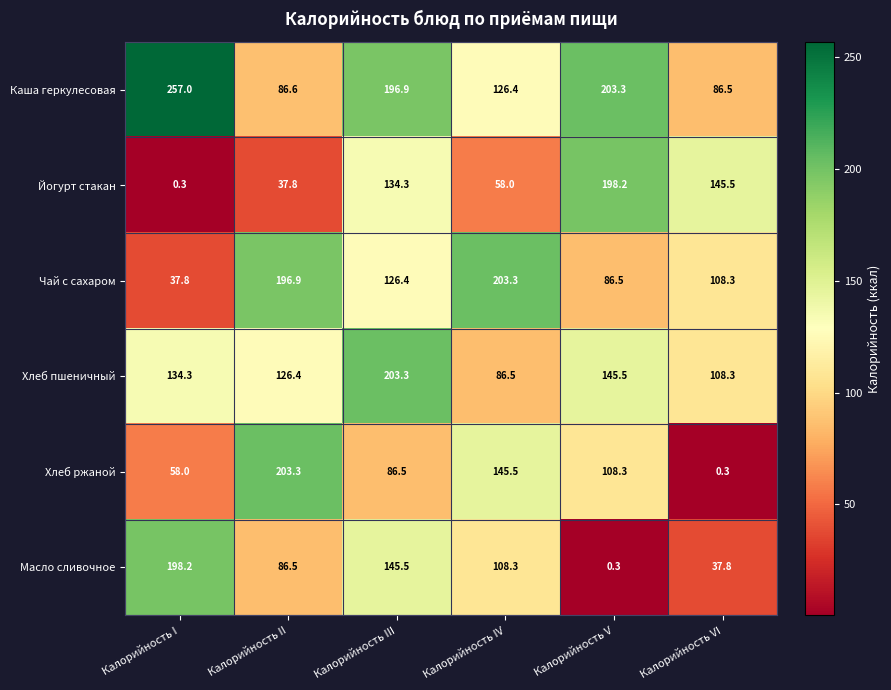

How many values in the Хлеб пшеничный series exceed 134?

3